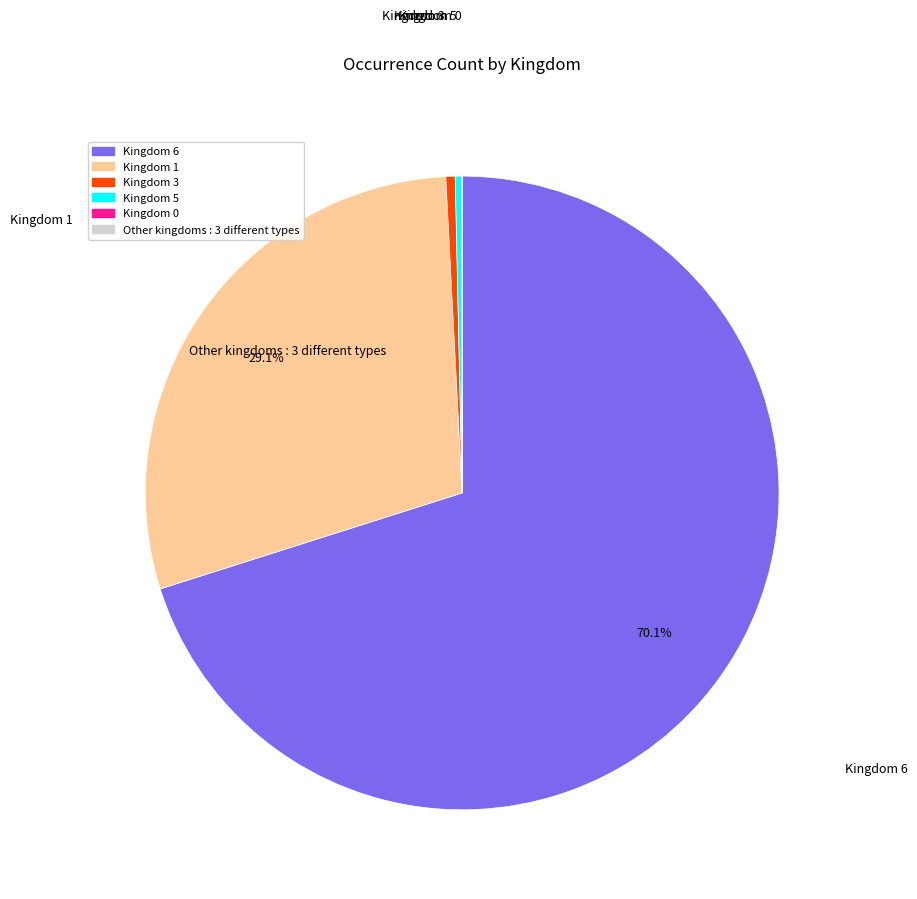

Is there a majority slice in this chart?

Yes